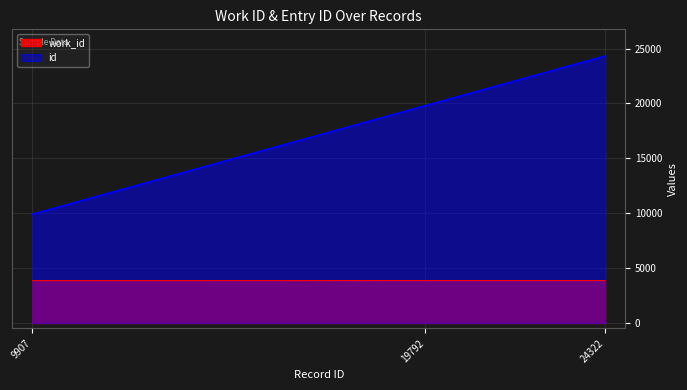

How many id values are between 9907 and 24322?

3